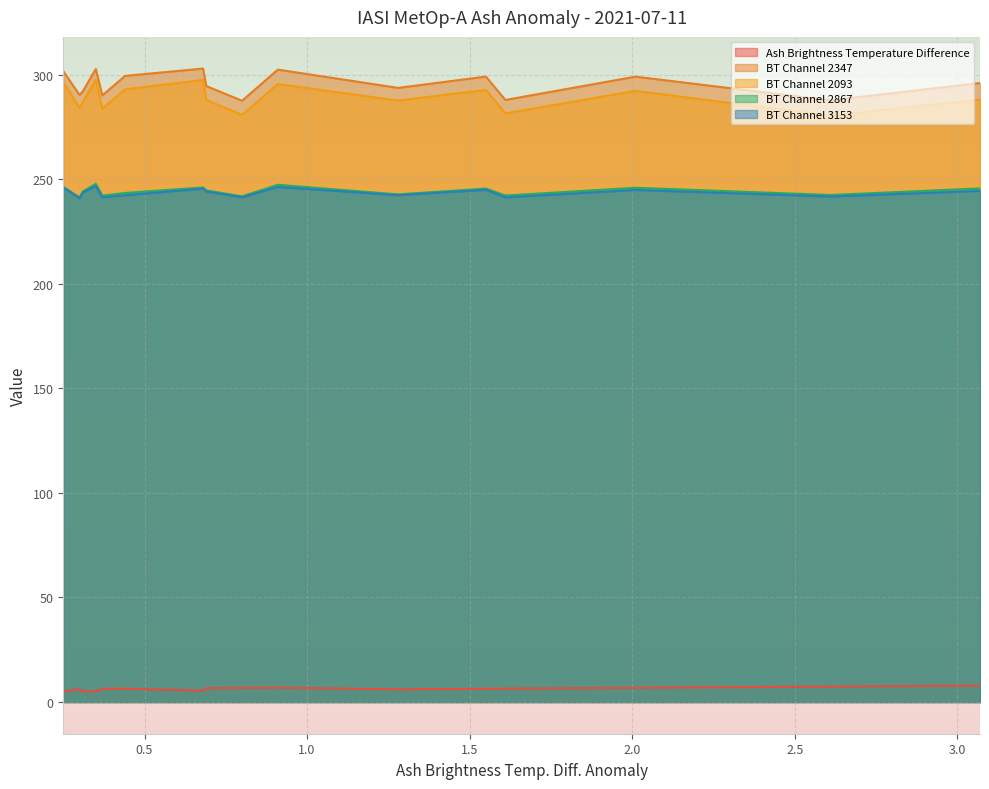

How many lines are shown in the chart?

5